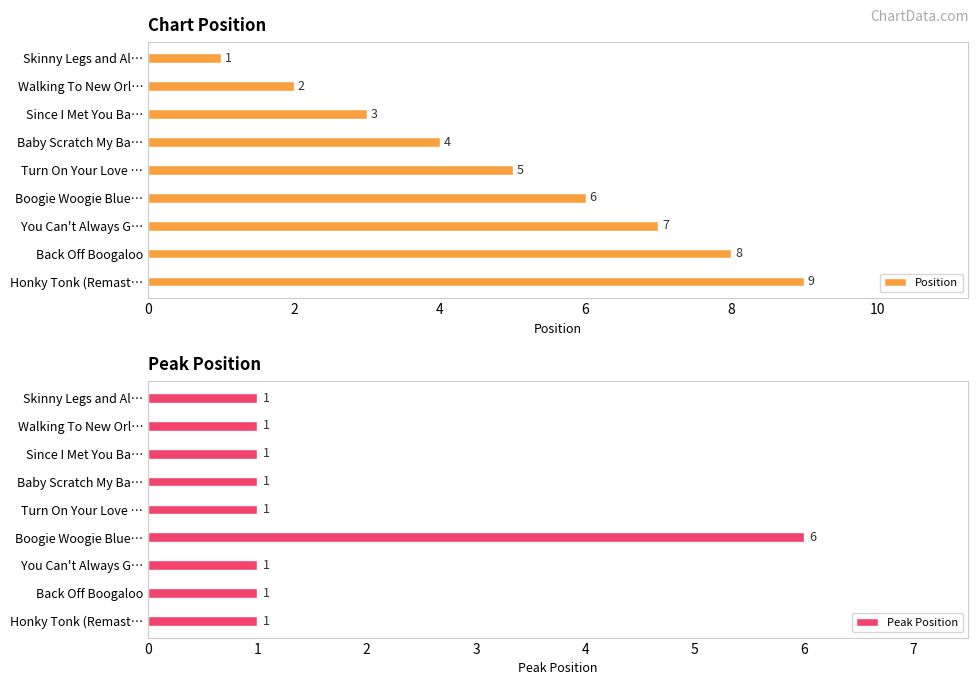

True or false: Peak Position has a value of 1 at Skinny Legs and Al….

True